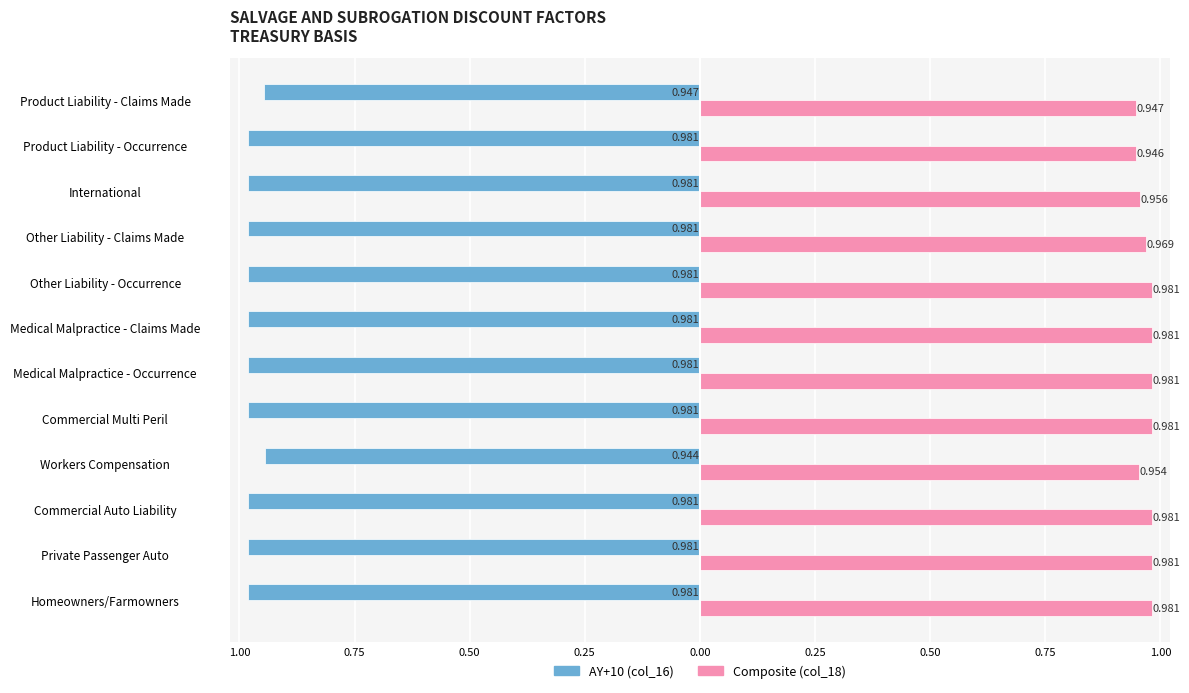

Which series has the largest range (max minus min)?

AY+10 (col_16)